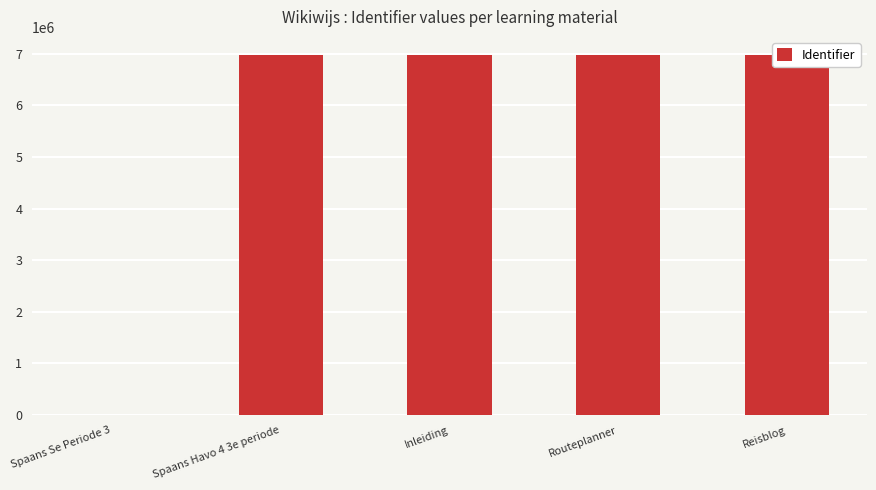

Which has a higher value, Inleiding or Spaans Se Periode 3?

Inleiding